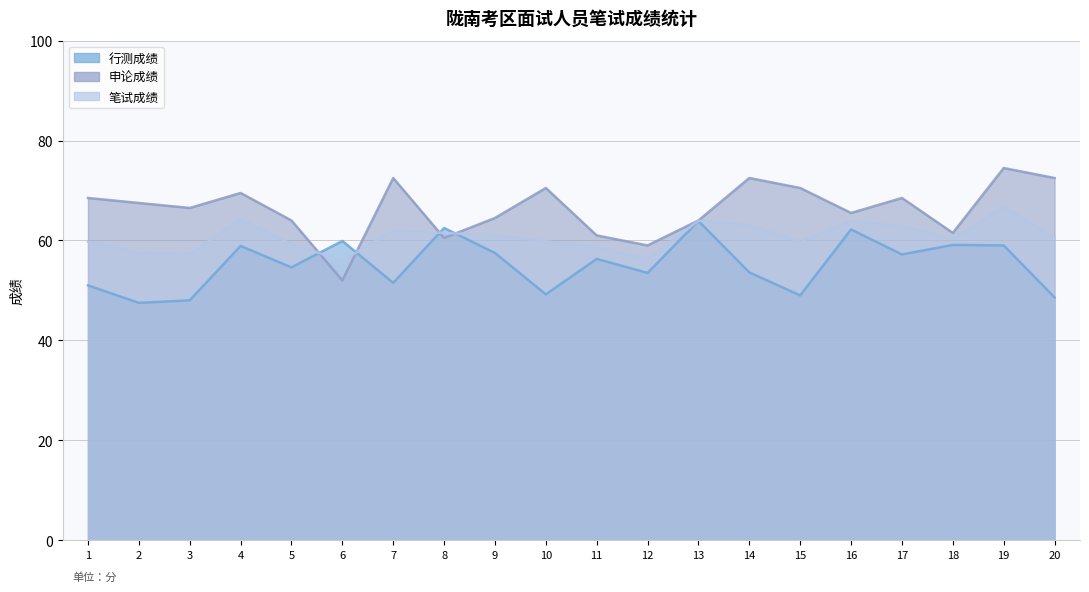

Is it true that 笔试成绩 equals 17.7 at 8?

False